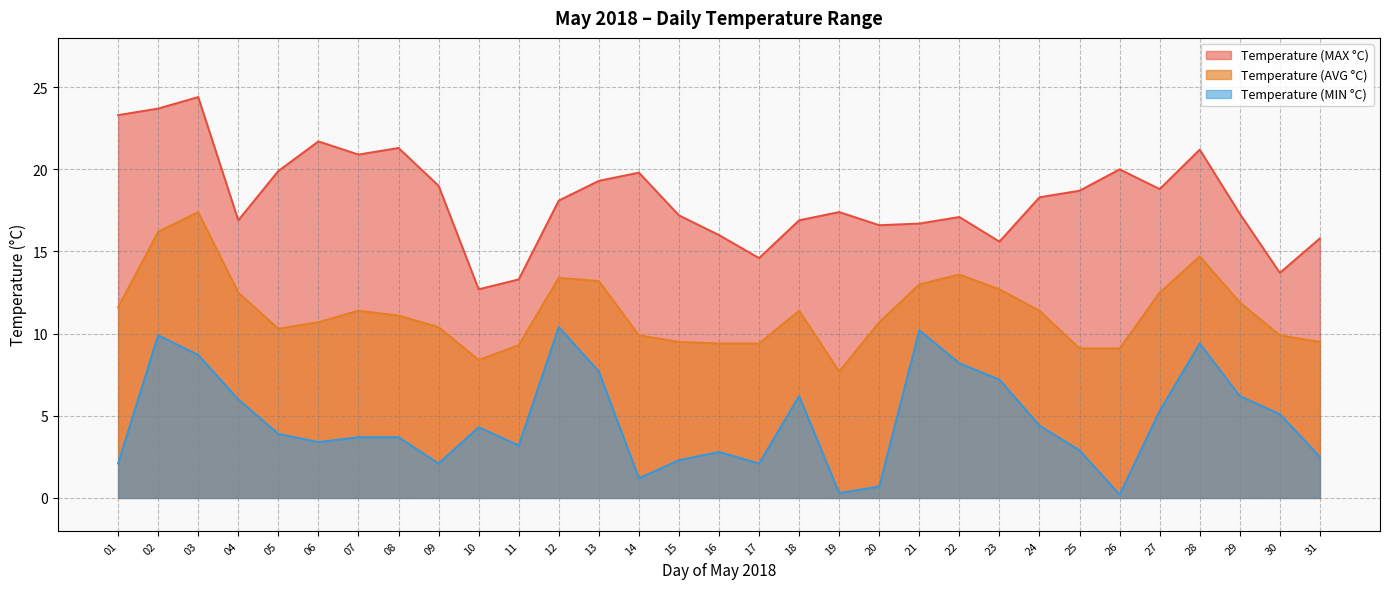

Which series has the largest total across all categories?

Temperature (MAX °C)